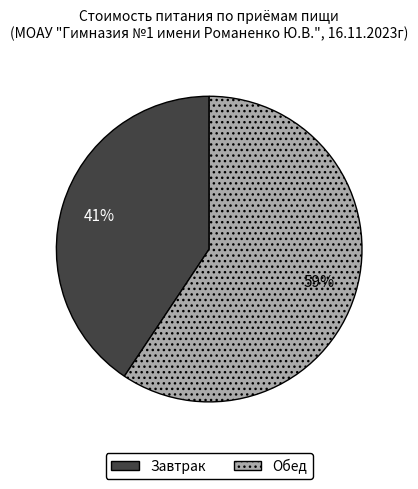

To the nearest percent, what portion does Завтрак represent?

41%